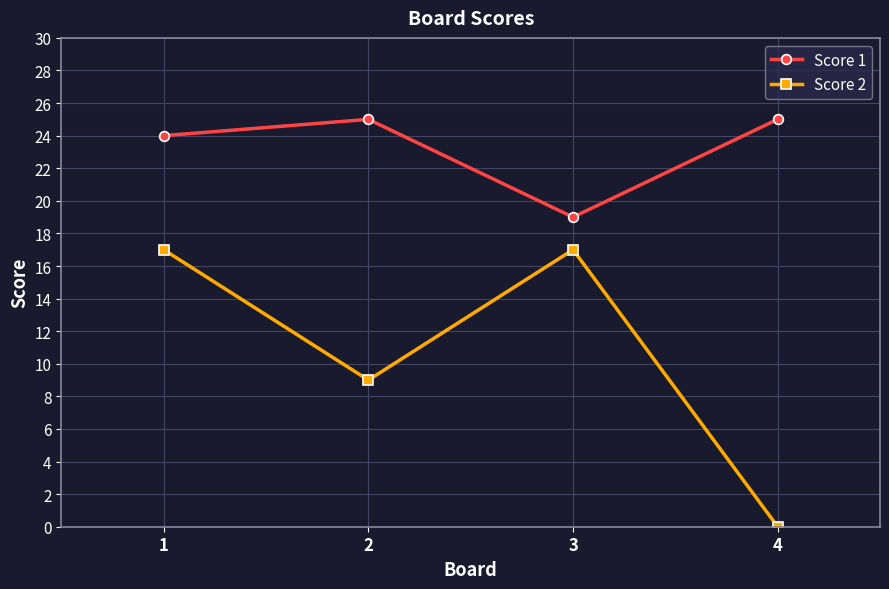

Where is the first local minimum for Score 2?

2